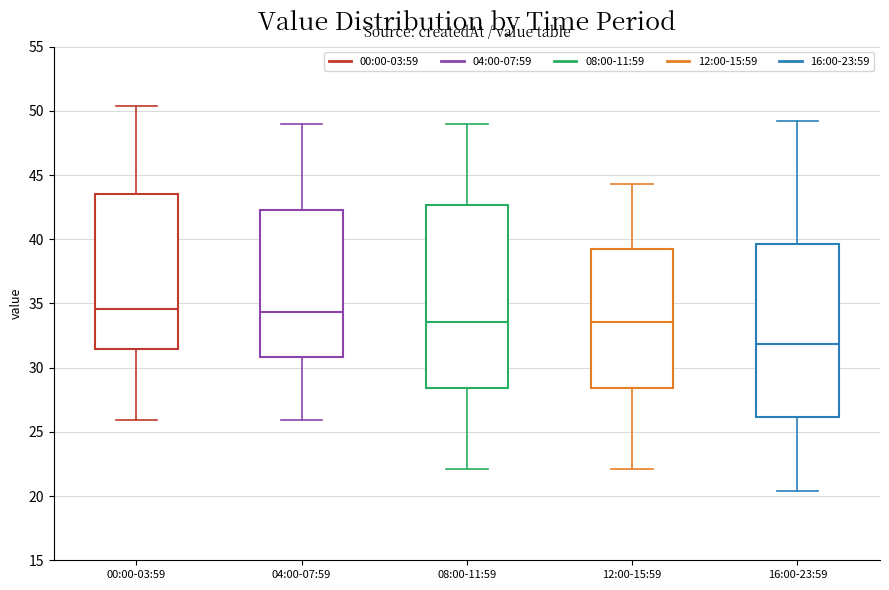

Reading left to right, transcribe this box plot: for each box, give where its median line is, the range the box spans, and where its two whiskers end, as read against the y-axis. The values are not printed on the chart, so give them approximately, as read against the axis.

00:00-03:59: median 34.5, box 31.5 to 43.5, whiskers 26.0 to 50.5
04:00-07:59: median 34.5, box 31.0 to 42.5, whiskers 26.0 to 49.0
08:00-11:59: median 33.5, box 28.5 to 42.5, whiskers 22.0 to 49.0
12:00-15:59: median 33.5, box 28.5 to 39.5, whiskers 22.0 to 44.5
16:00-23:59: median 32.0, box 26.0 to 39.5, whiskers 20.5 to 49.0